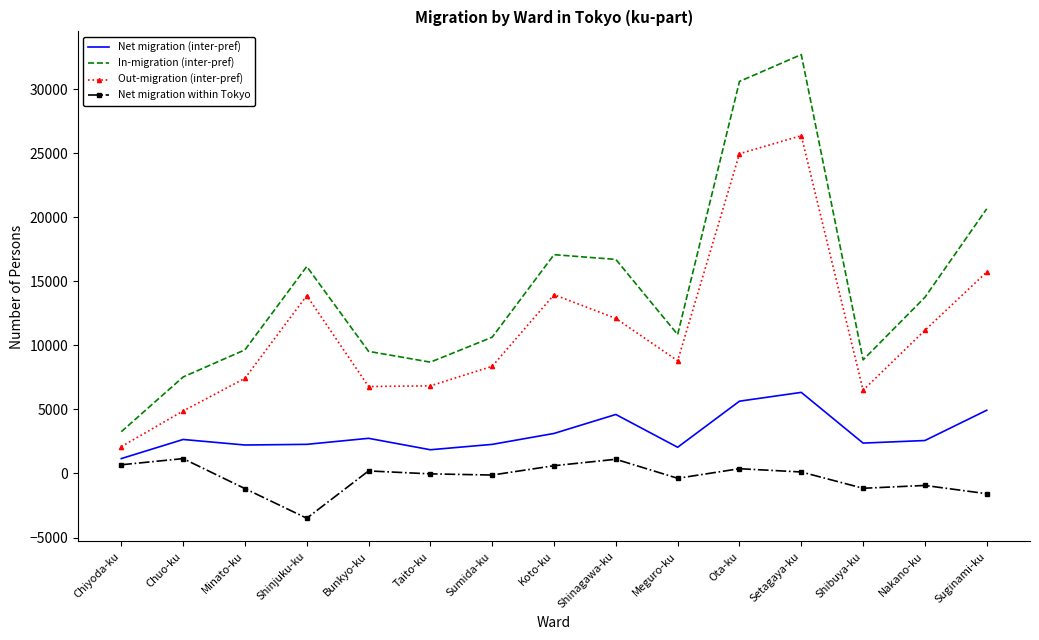

True or false: Net migration (inter-pref) has more than 2 points higher than both neighbors.

True